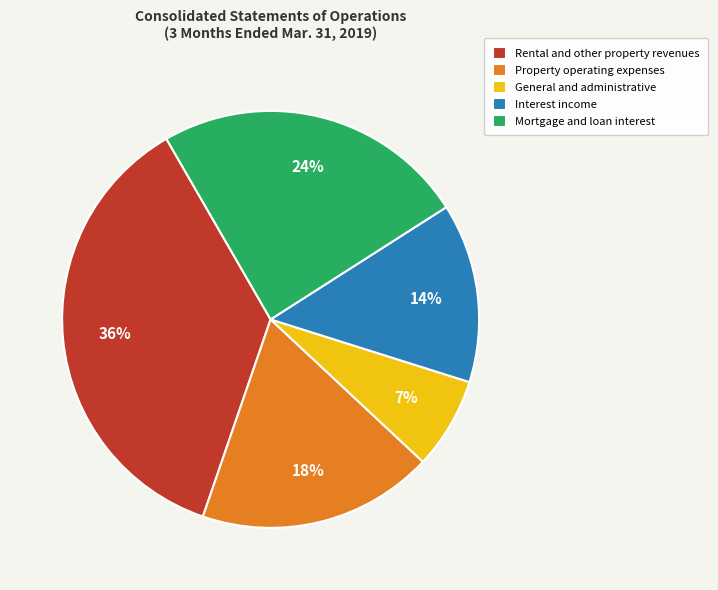

Does any single category account for the majority?

No